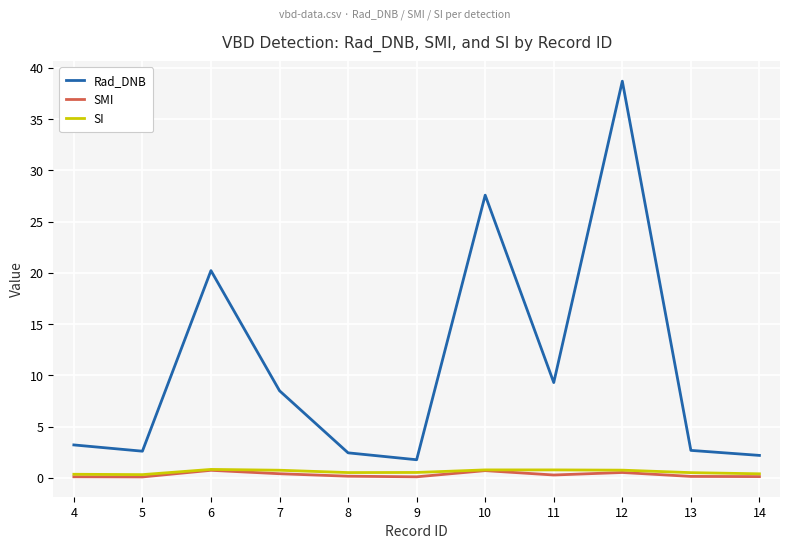

At how many categories does at least one series exceed 36?

1